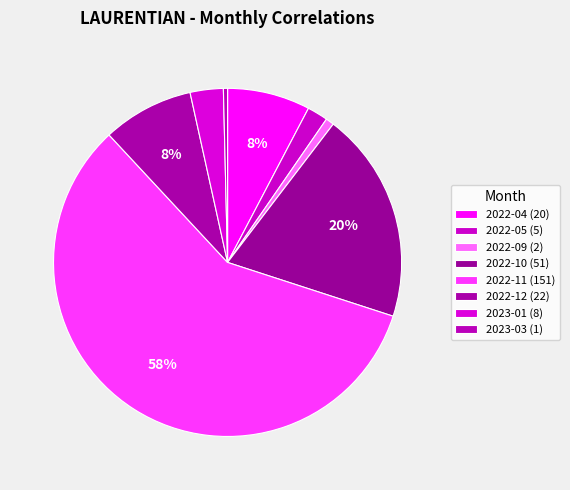

Count the number of slices in the pie.

8